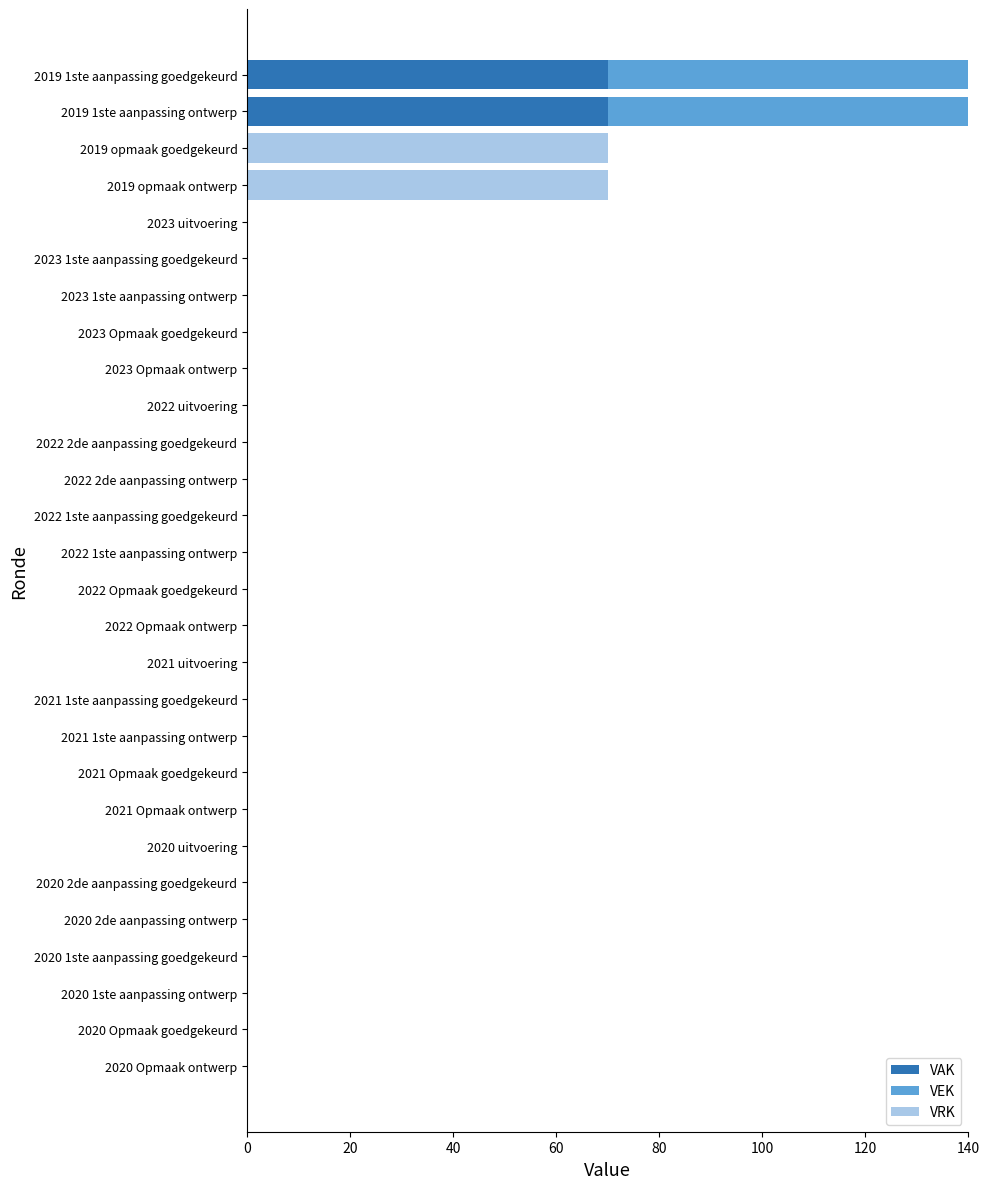

How many categories are shown in the chart?

28